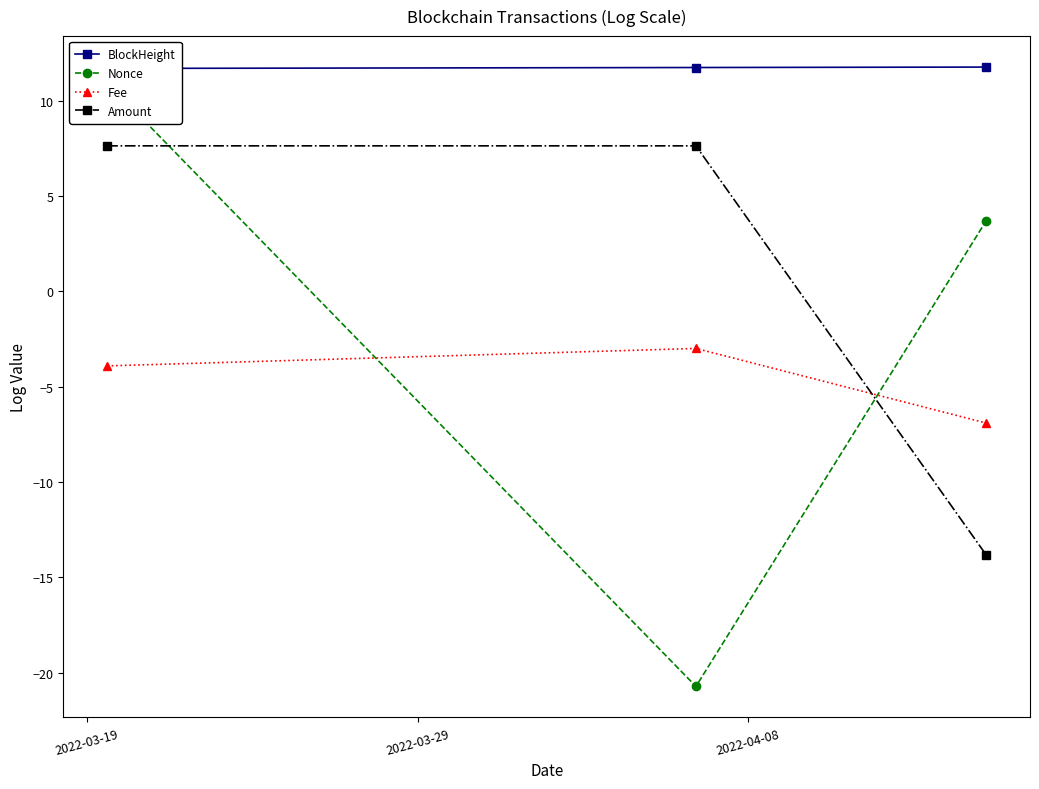

What is the value of the Fee point at the 2nd from the left?

-3.0